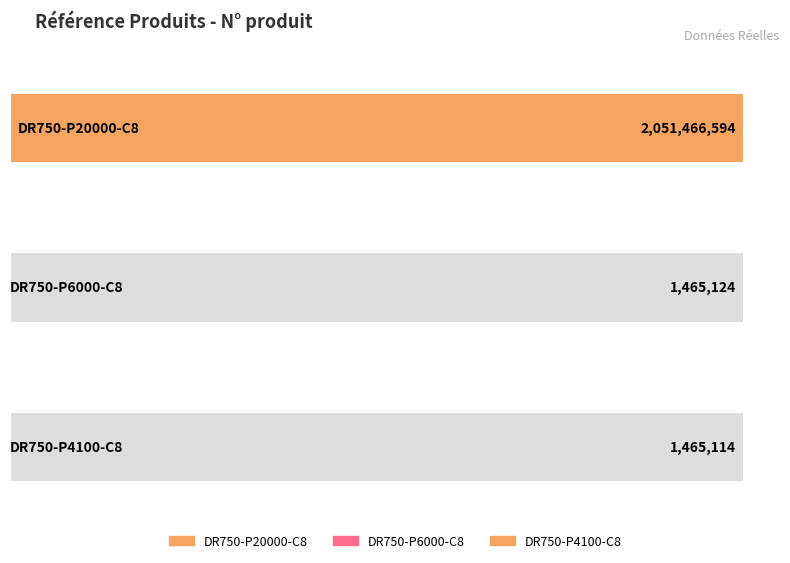

Does the chart contain any negative values?

No